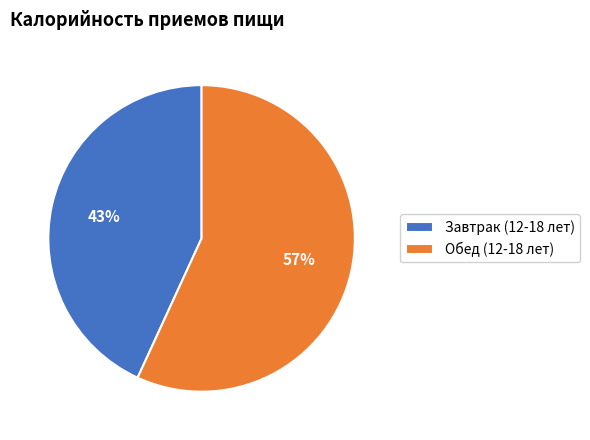

What is the smallest slice in the pie chart?

Завтрак (12-18 лет)